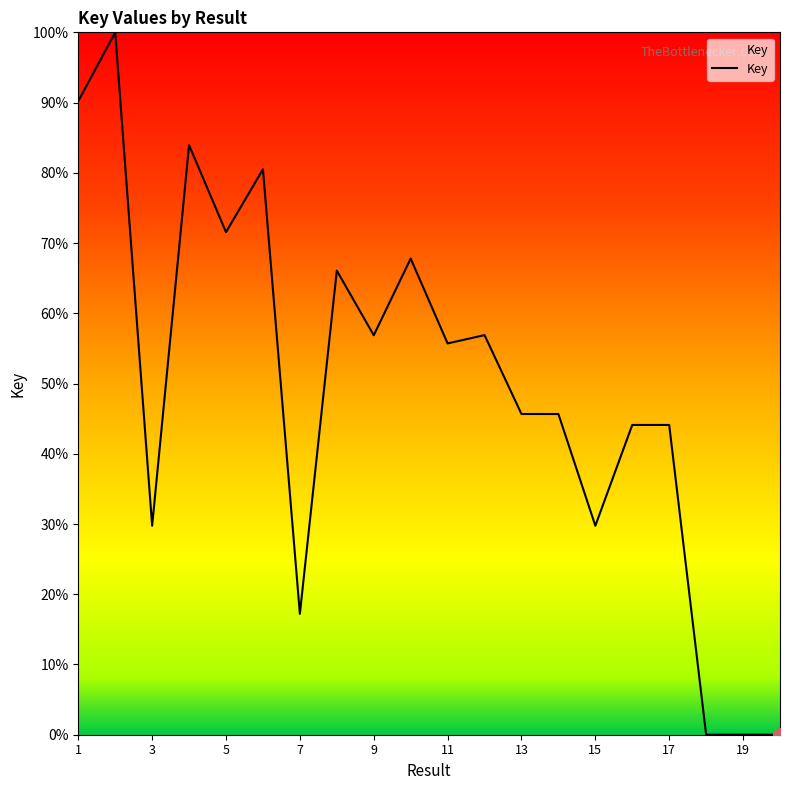

What is the greatest value displayed?

100.0